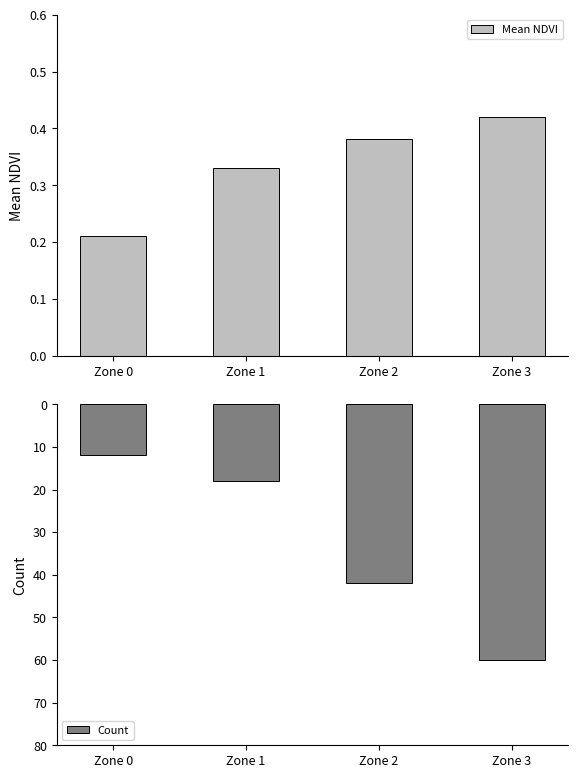

What is the sum of the Mean NDVI values at Zone 1 and Zone 0?

0.5